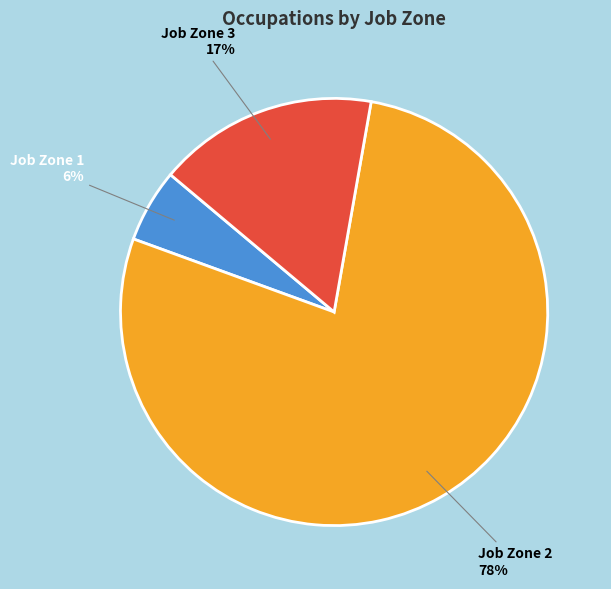

True or false: Job Zone 1 accounts for 6% of the total.

True